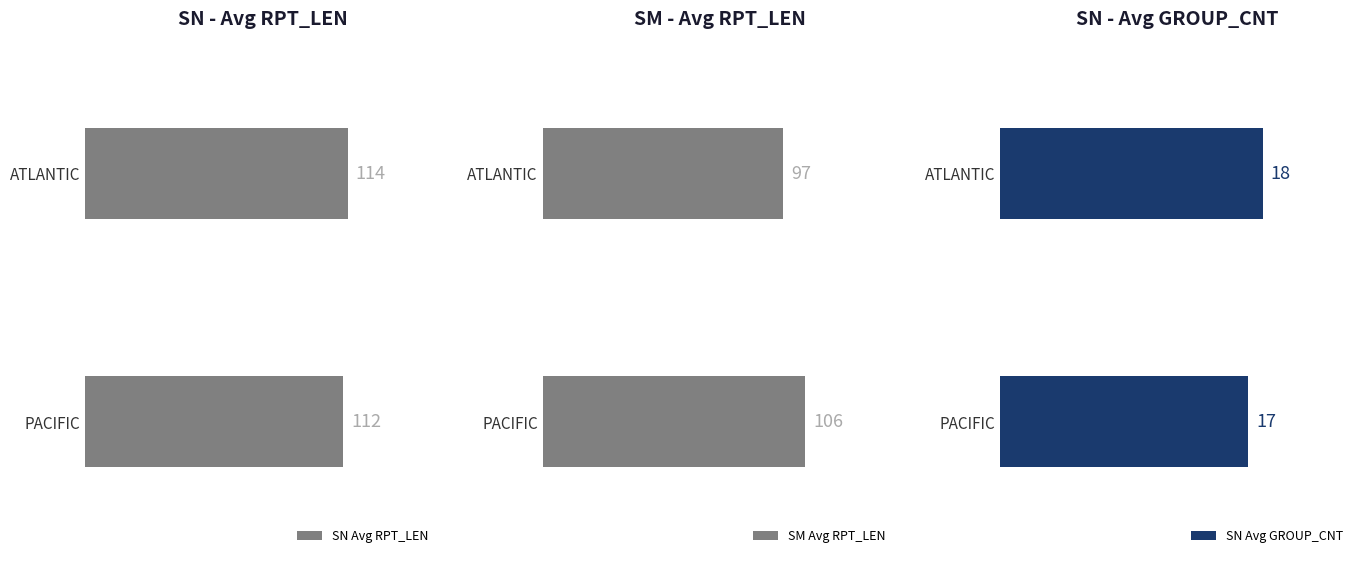

What is the value of the SM Avg RPT_LEN bar at the 1st from the left?

97